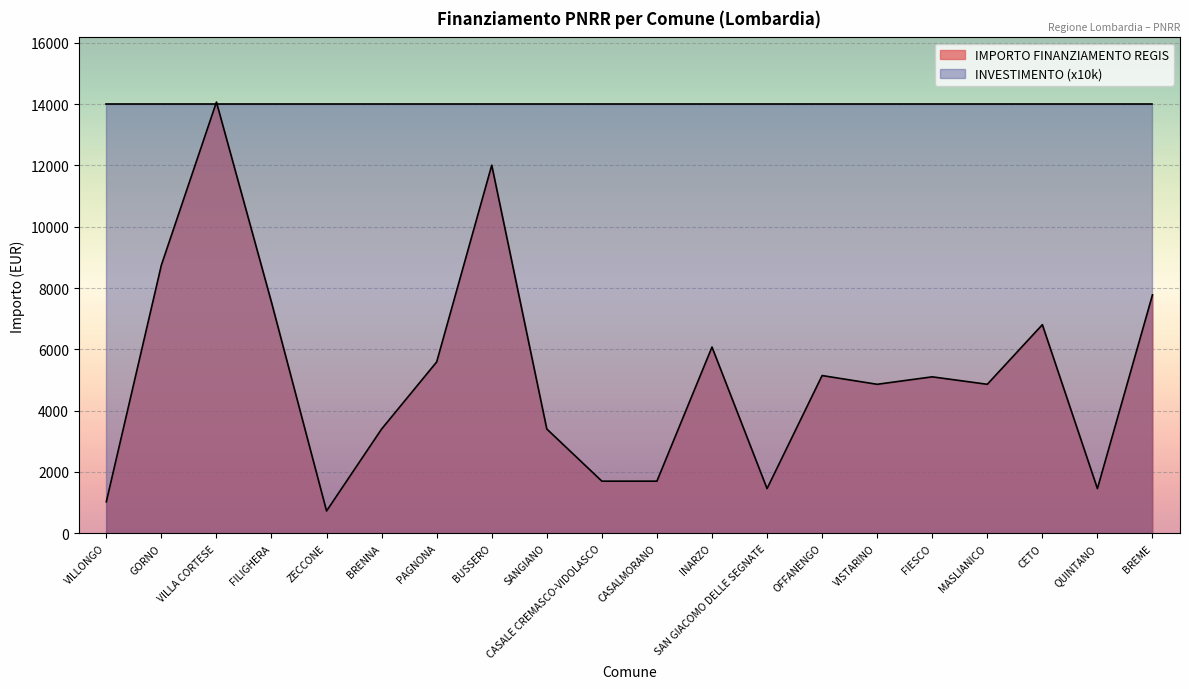

True or false: the data shows 1167 at BRENNA.

False